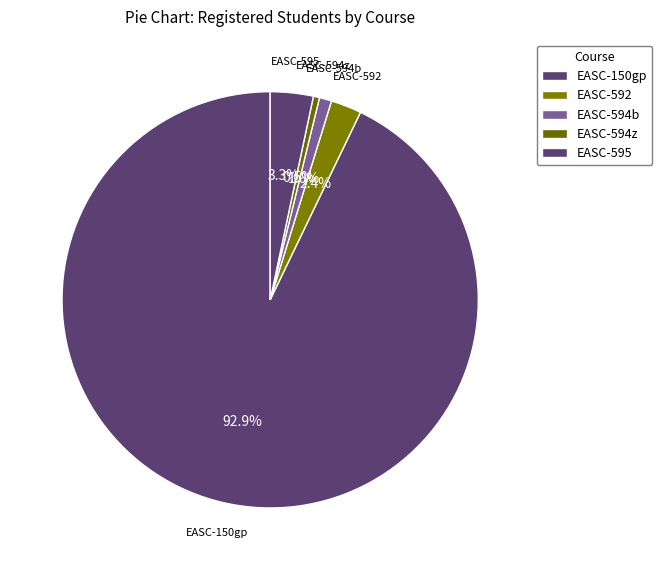

What is the largest slice in the pie chart?

EASC-150gp